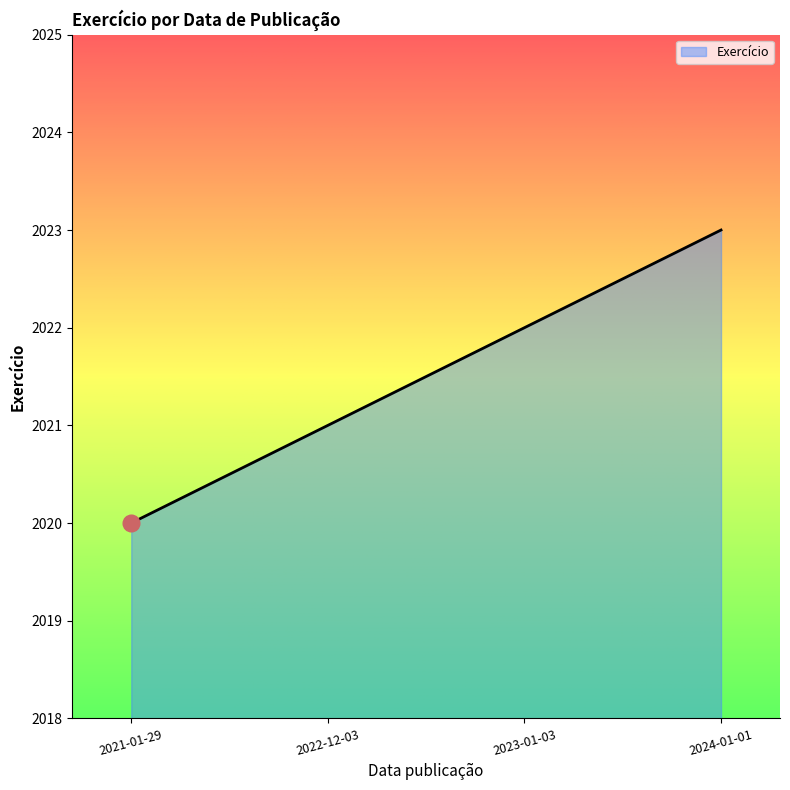

What is the difference between the maximum and minimum values?

3